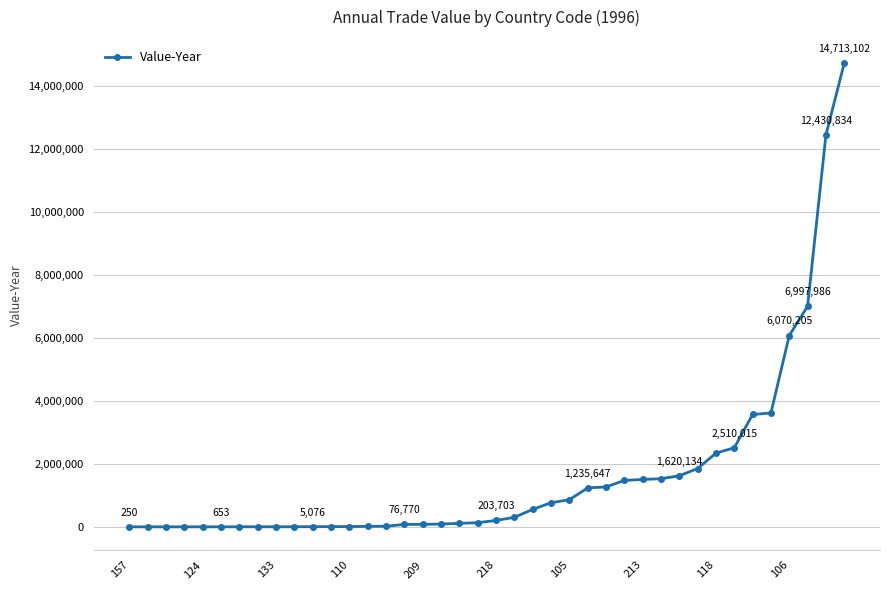

What is the difference between the second highest and minimum values?

12430584